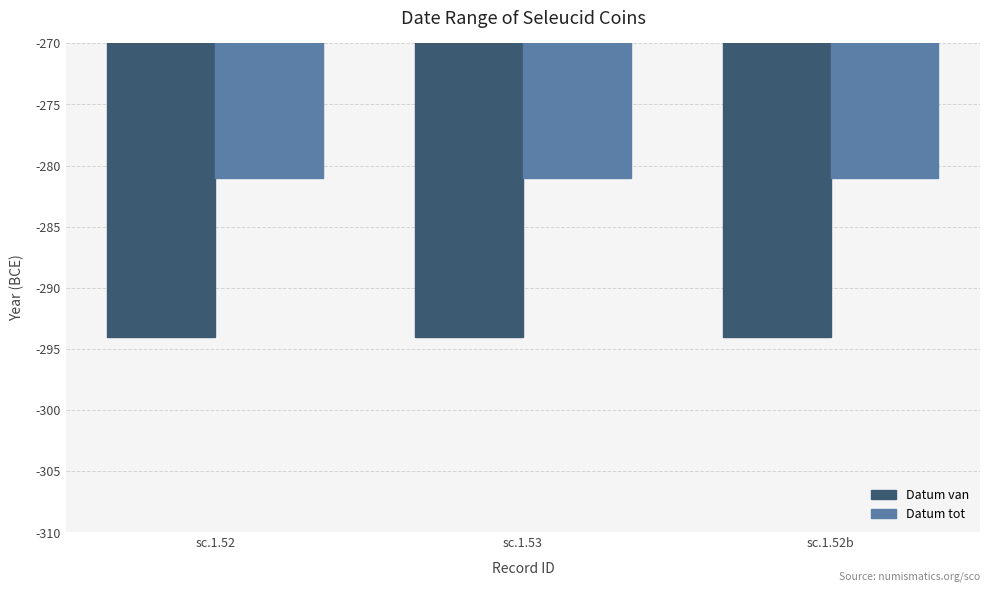

Reading left to right, list all the values displayed in this chart.

Datum van: -294	-294	-294
Datum tot: -281	-281	-281